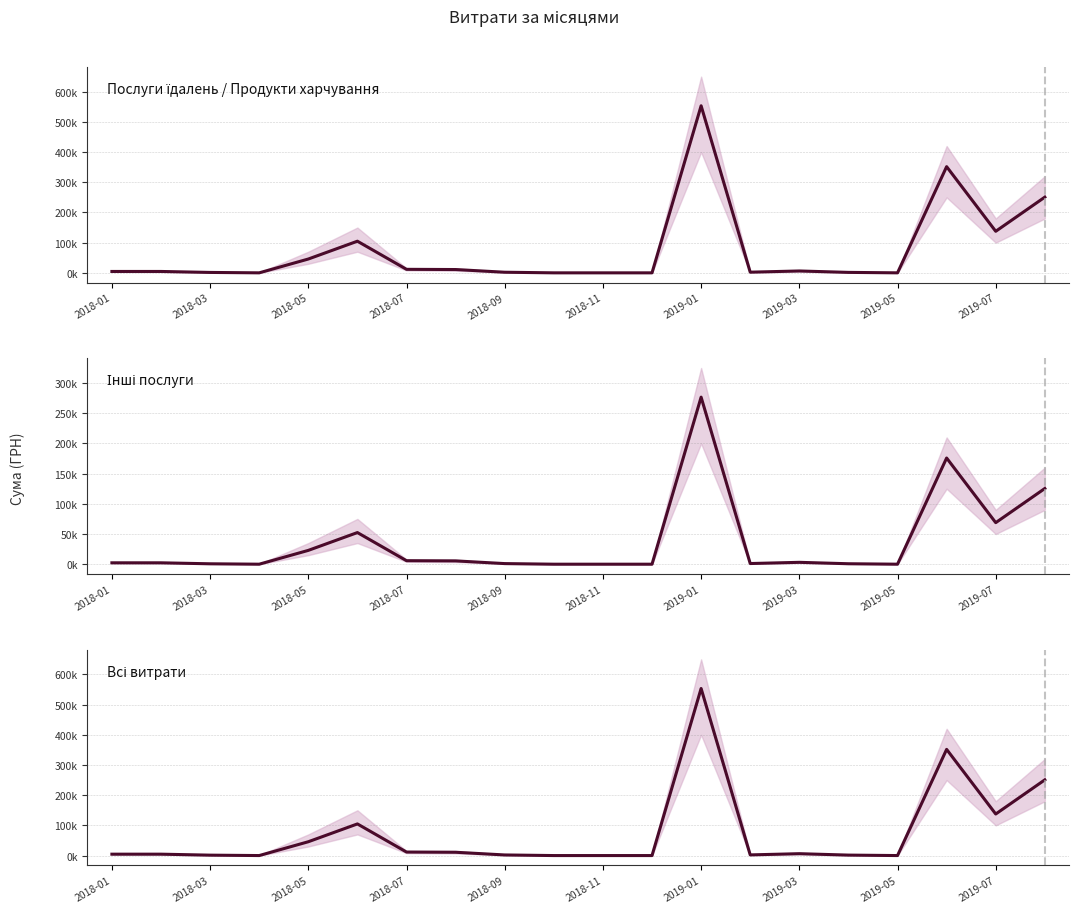

Is this an area chart (filled region under the line)?

No